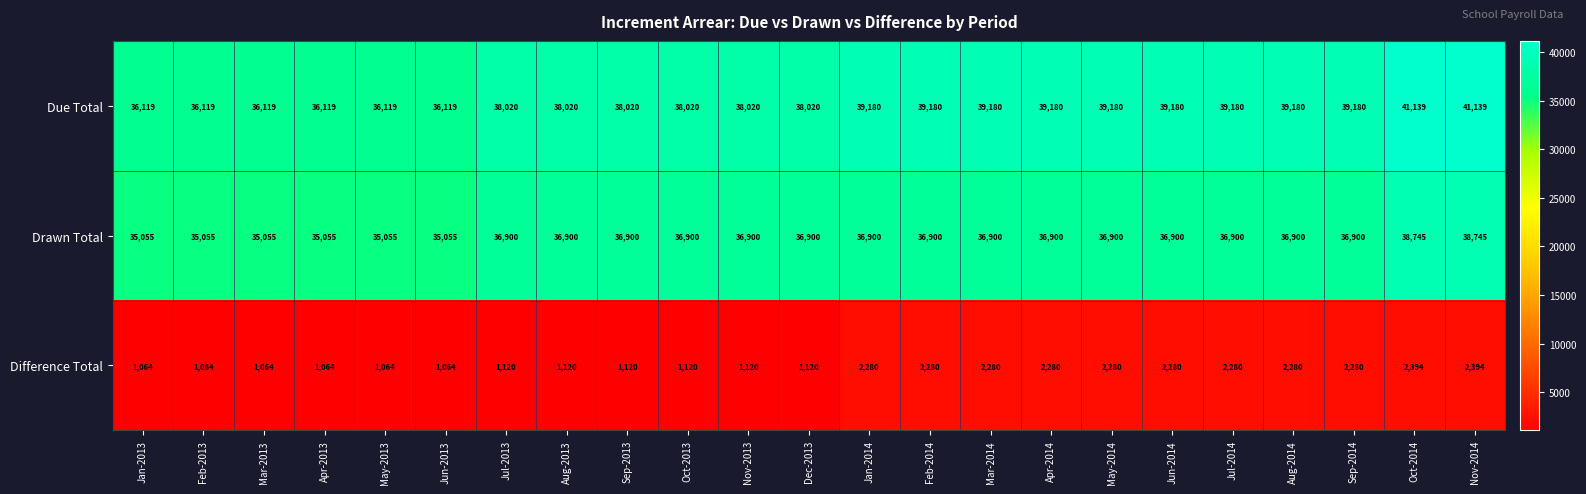

Which series has the largest total across all categories?

Due Total